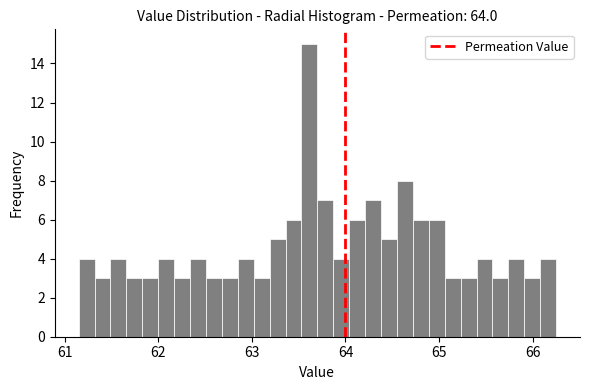

Around what value on the x-axis is the tallest bar? Give the approximate position of its centre, as read against the axis.

63.6